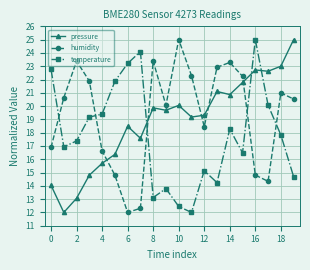

Which series ends up on top after the final intersection of humidity and temperature?

humidity